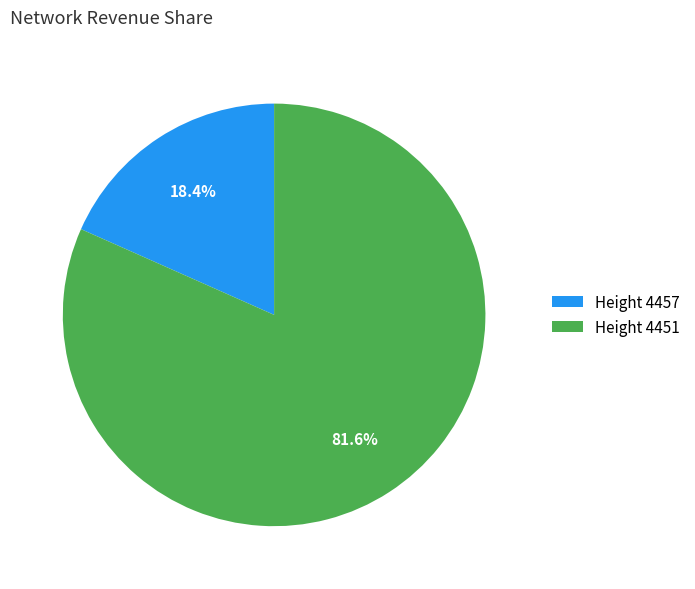

Which category accounts for the majority?

Height 4451